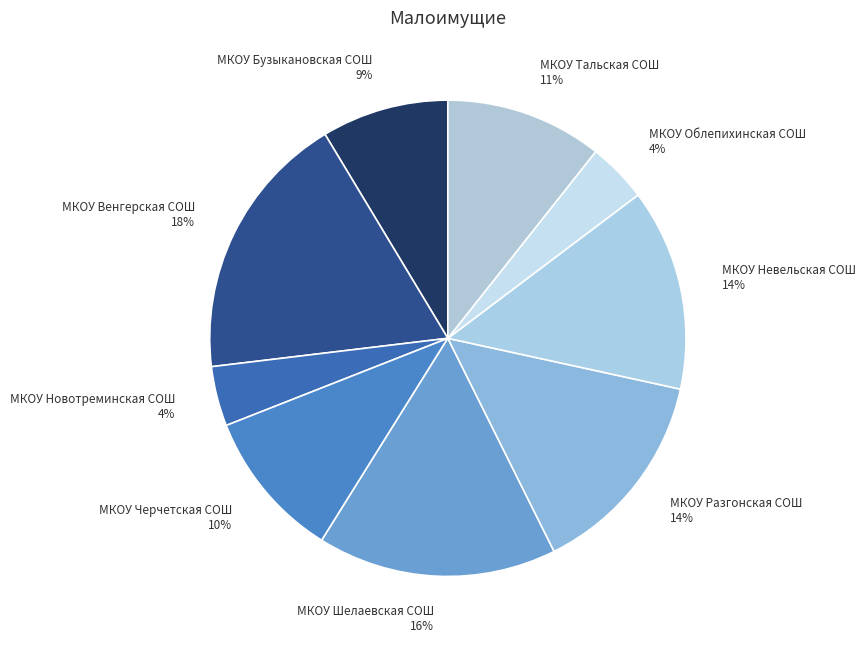

To the nearest percent, what portion does МКОУ Шелаевская СОШ represent?

16%